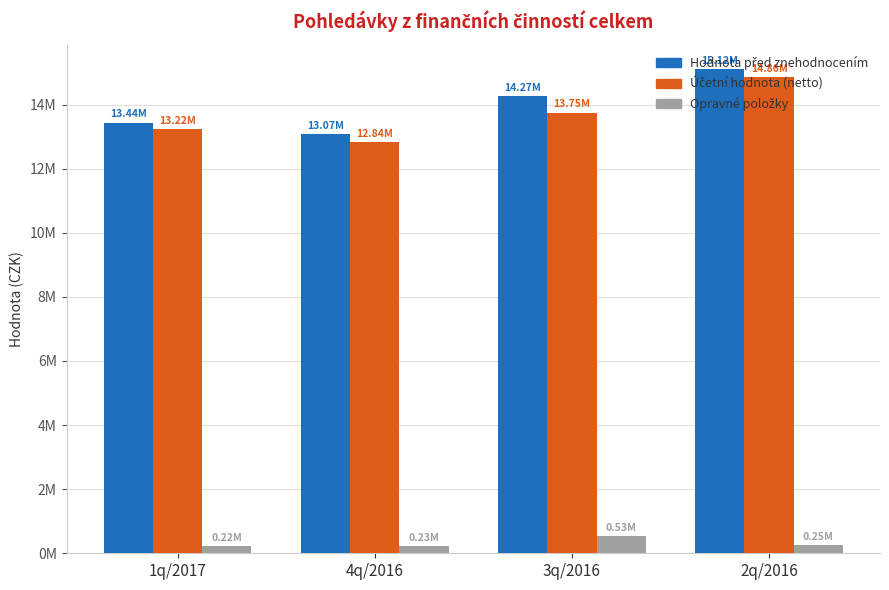

What is the difference between the maximum and minimum values in the Účetní hodnota (netto) series?

2026994.0